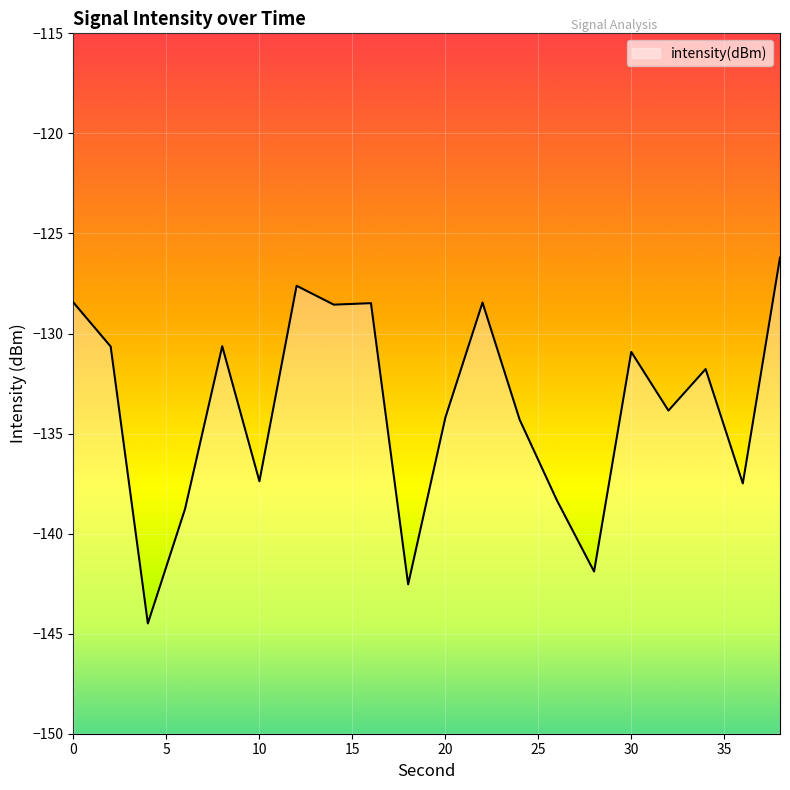

What is the approximate value at 24?

-134.3